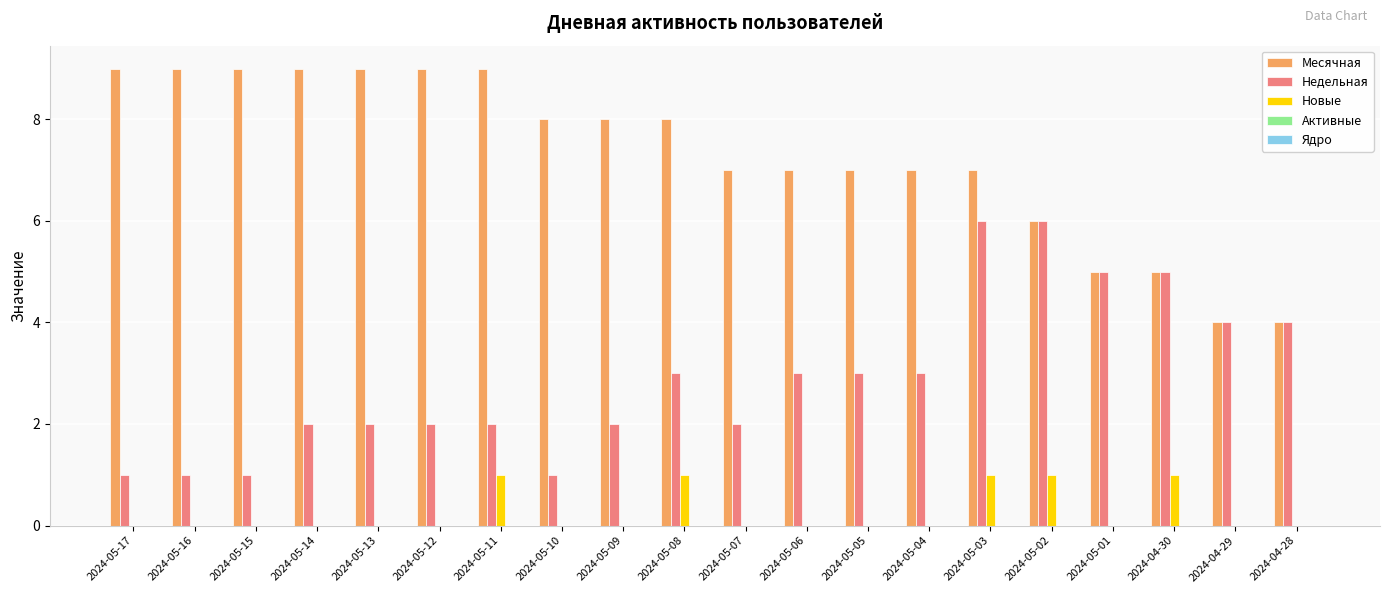

Which series changed the most between 2024-05-14 and 2024-05-03?

Недельная